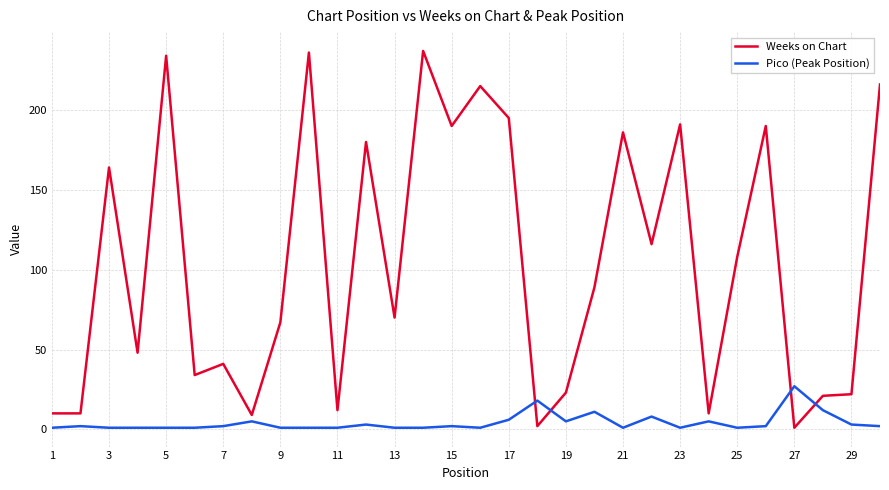

What is the maximum value for Weeks on Chart?

237